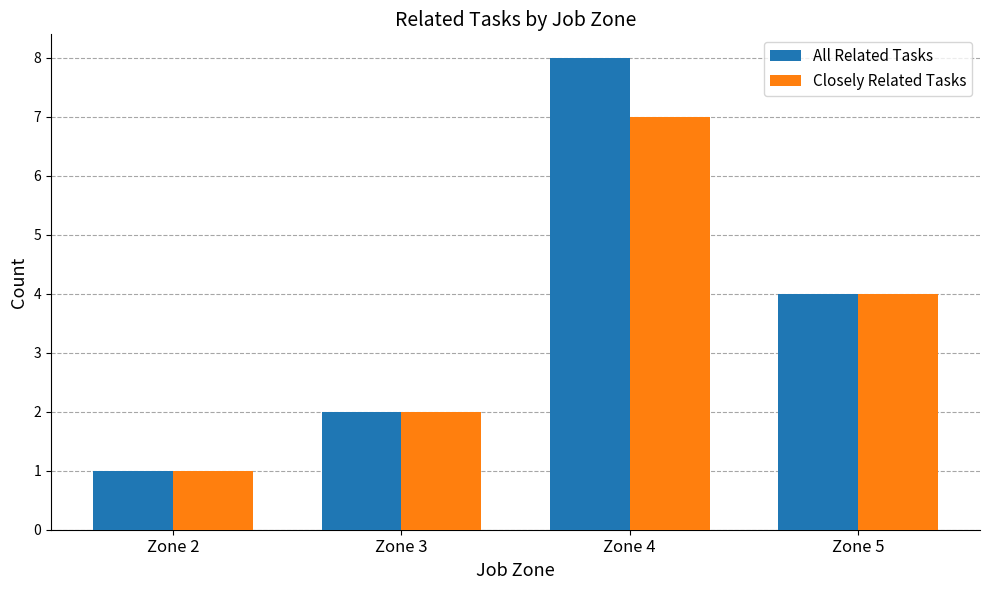

What are all the series names shown in the legend?

All Related Tasks, Closely Related Tasks